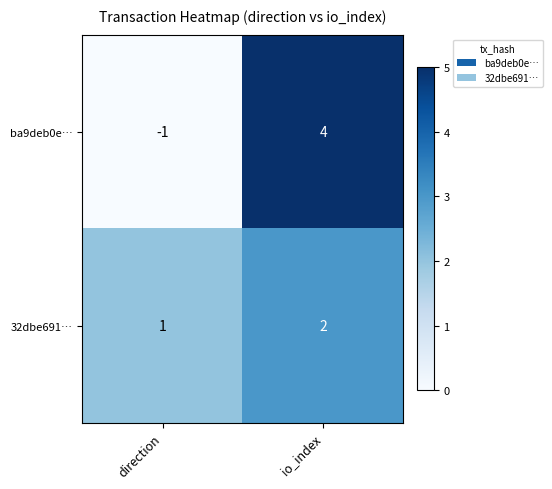

Is it true that ba9deb0e… equals -1 at direction?

True